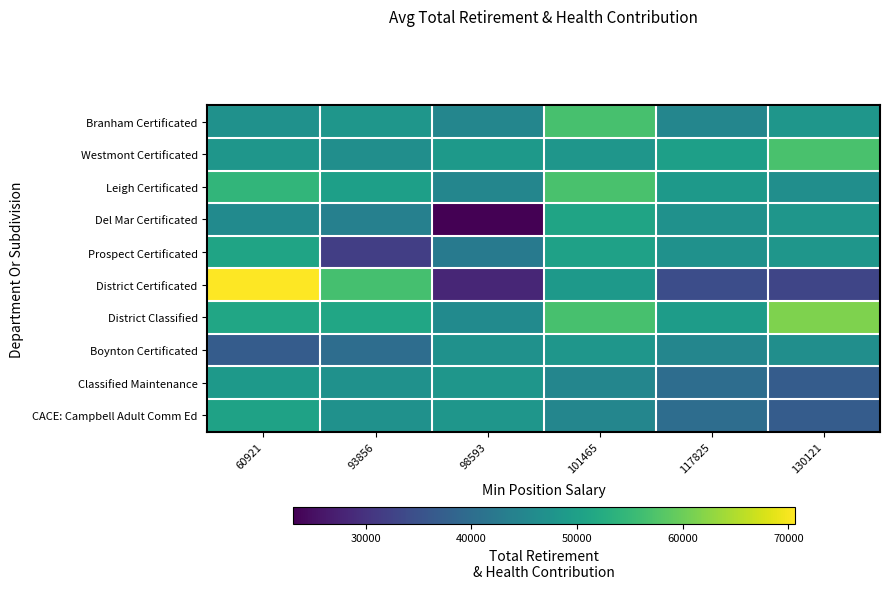

Reading left to right, extract all data points from this chart.

Branham Certificated: 60921=47172	93856=48052	98593=44838	101465=56785	117825=44805	130121=48052
Westmont Certificated: 60921=47993	93856=46566	98593=48532	101465=48056	117825=49855	130121=57032
Leigh Certificated: 60921=54443	93856=49855	98593=44805	101465=57032	117825=48532	130121=46566
Del Mar Certificated: 60921=45858	93856=43811	98593=23084	101465=50872	117825=47172	130121=48052
Prospect Certificated: 60921=50872	93856=31958	98593=42703	101465=50192	117825=47172	130121=48052
District Certificated: 60921=70598	93856=56560	98593=28135	101465=48853	117825=34229	130121=32996
District Classified: 60921=51154	93856=51132	98593=45819	101465=56782	117825=49403	130121=61359
Boynton Certificated: 60921=36972	93856=40030	98593=47172	101465=48052	117825=44838	130121=46566
Classified Maintenance: 60921=48775	93856=47172	98593=48052	101465=44838	117825=40030	130121=36972
CACE: Campbell Adult Comm Ed: 60921=50546	93856=47172	98593=48052	101465=44838	117825=40030	130121=36972